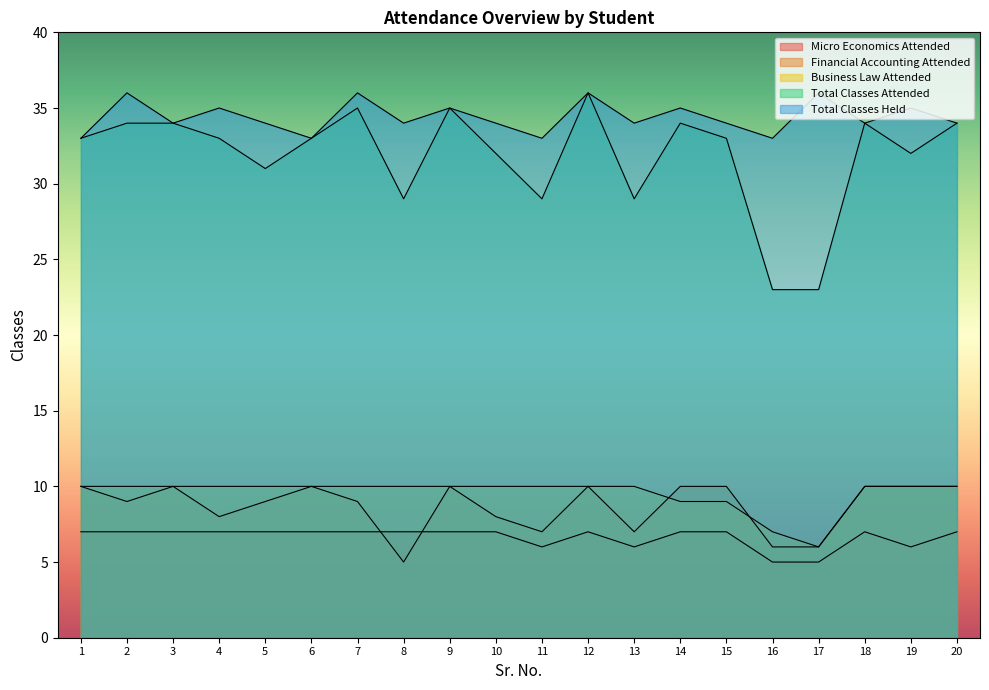

What is the difference between the maximum and minimum values in the Financial Accounting Attended series?

5